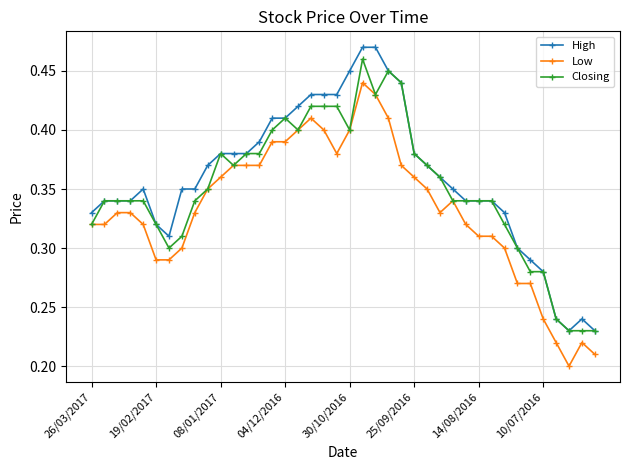

True or false: High and Low intersect in this chart.

False